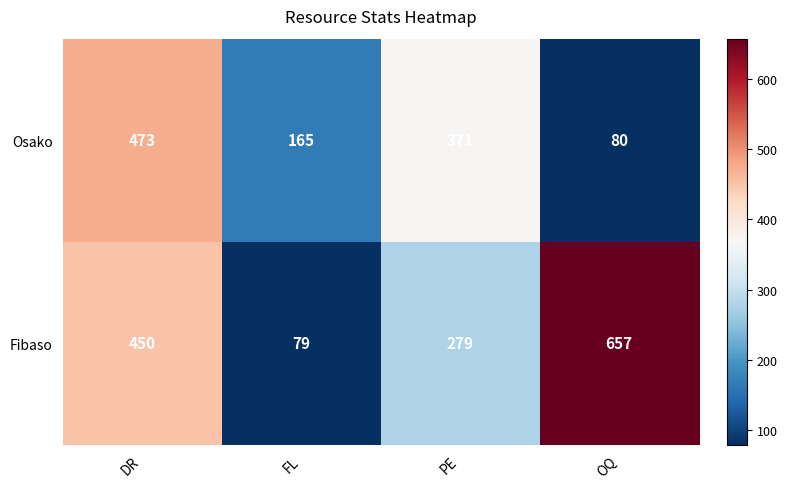

What is the greatest value displayed?

657